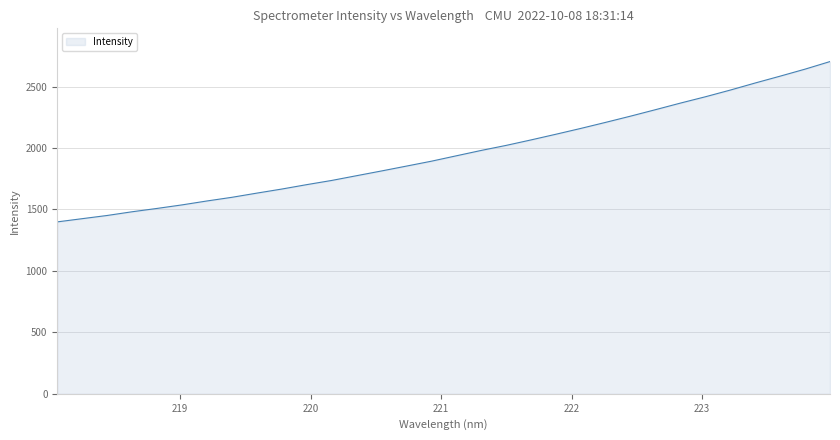

What is the greatest value displayed?

2703.5